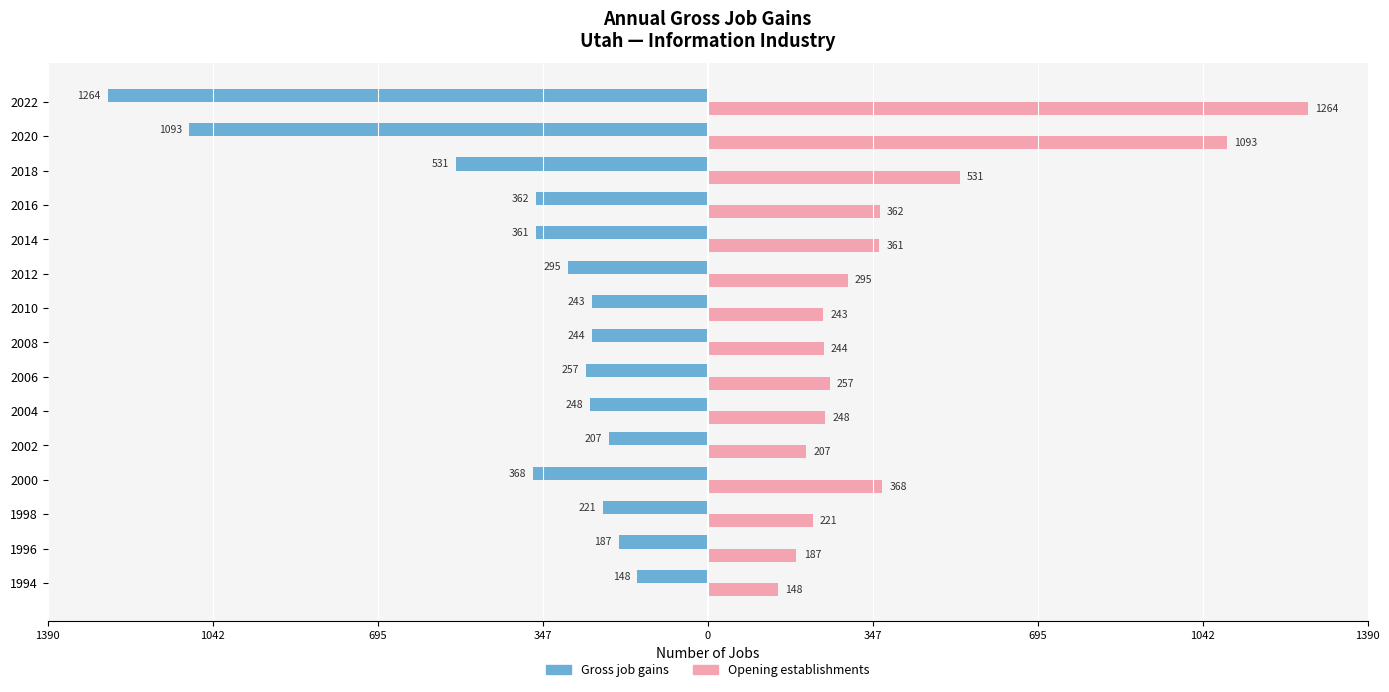

Rank the series by their average value, from lowest to highest.

Gross job gains, Opening establishments